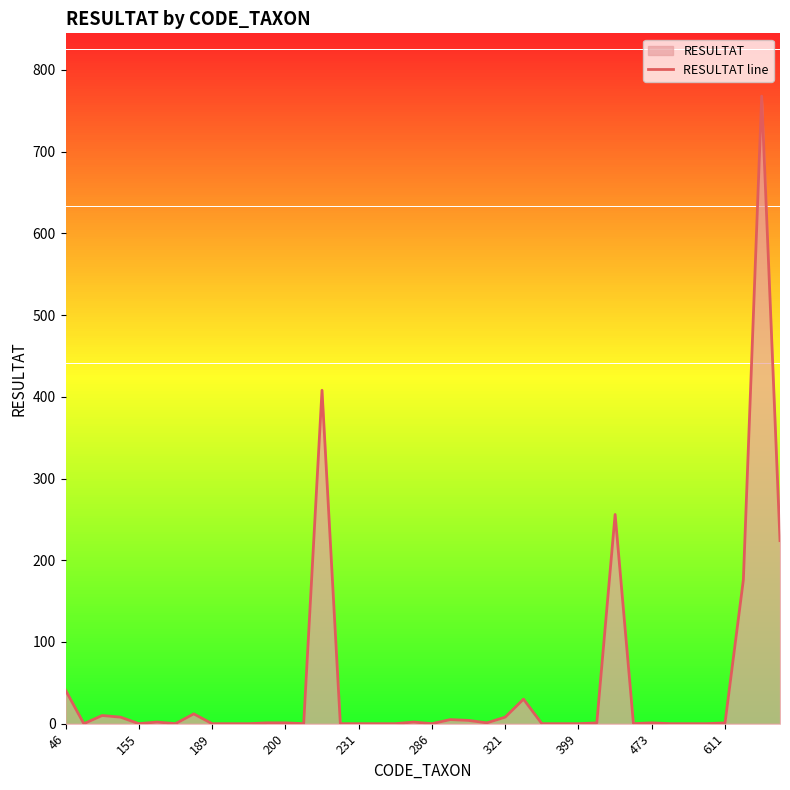

Does the chart display data point markers on the line(s)?

No